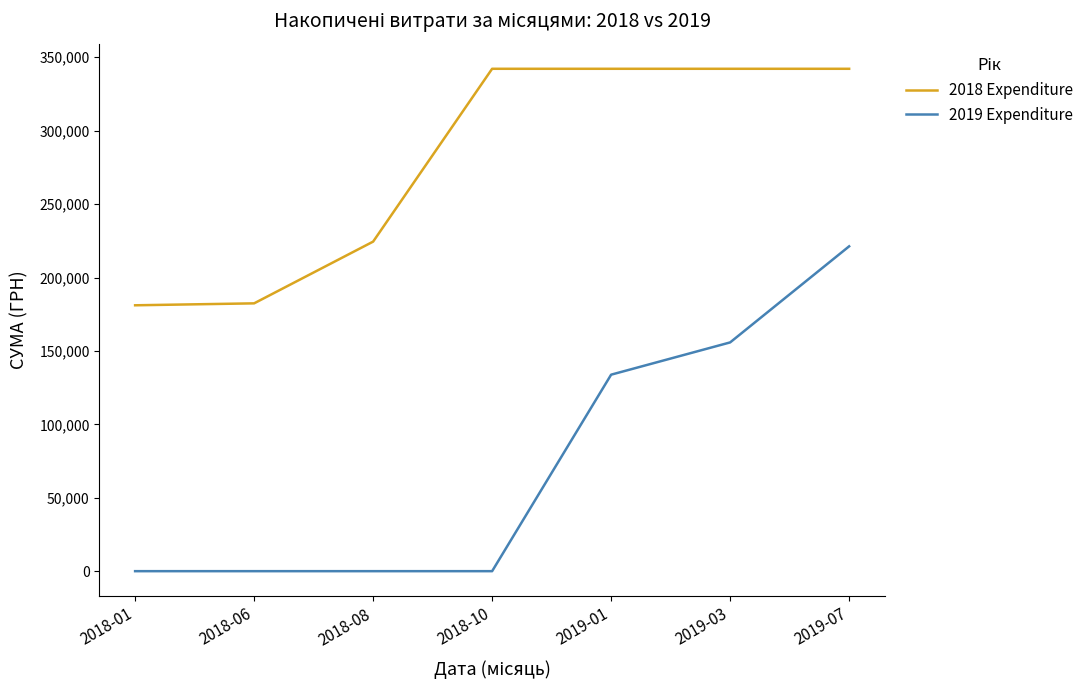

Is it true that 2019 Expenditure equals 0.0 at 2018-06?

True